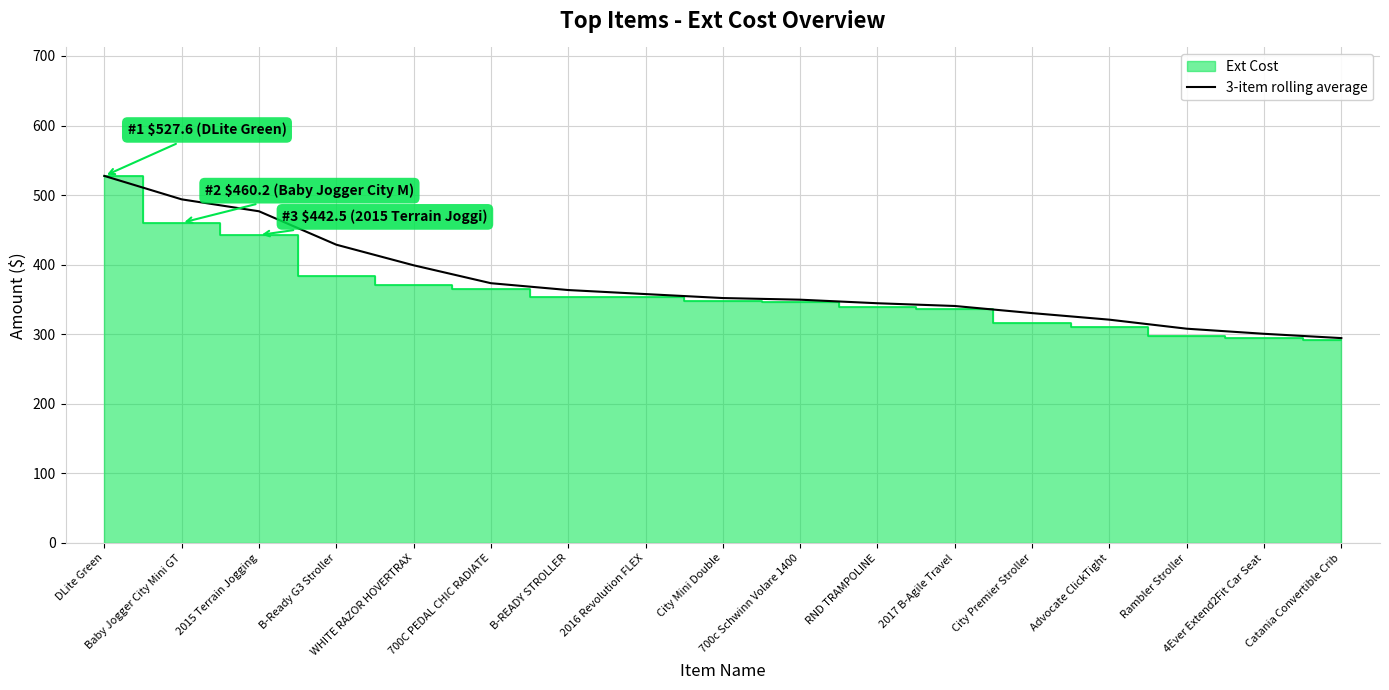

What is the label of the 12th point from the left?

2017 B-Agile Travel